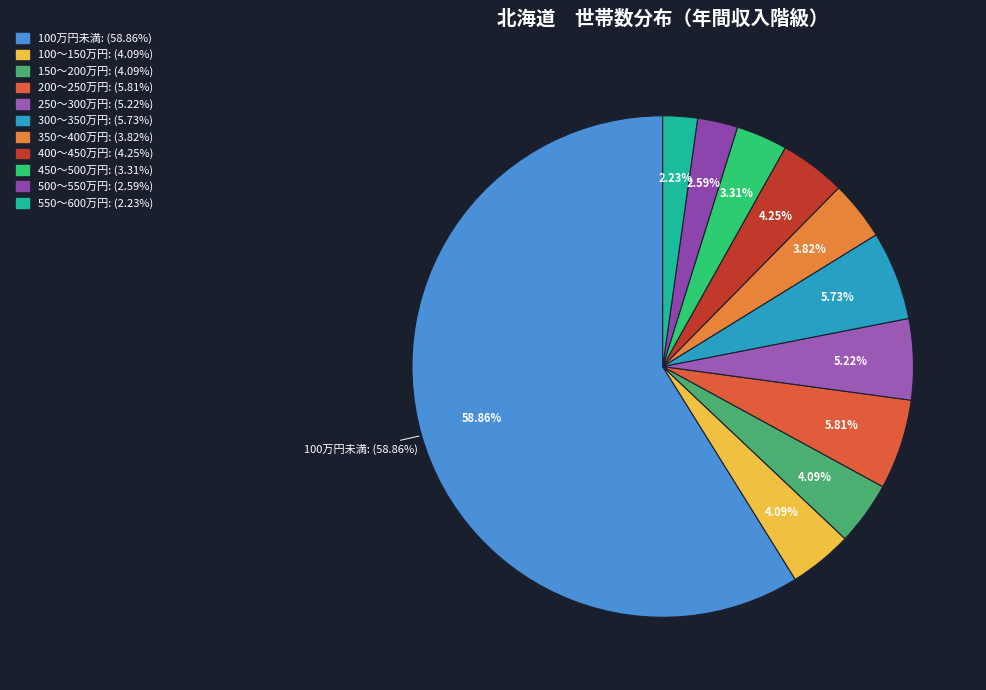

The 550～600万円 slice represents 9% of the pie. True or false?

False